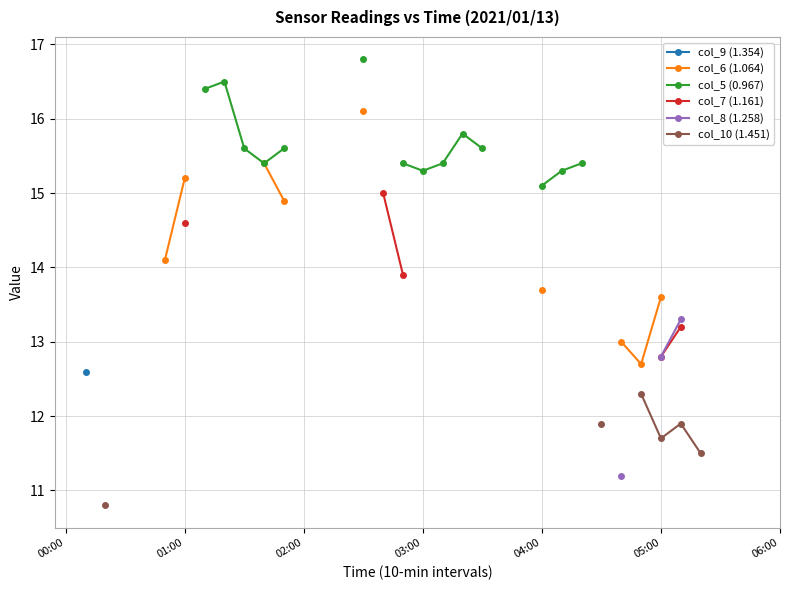

At which label does col_5 (0.967) first exceed 15?

7